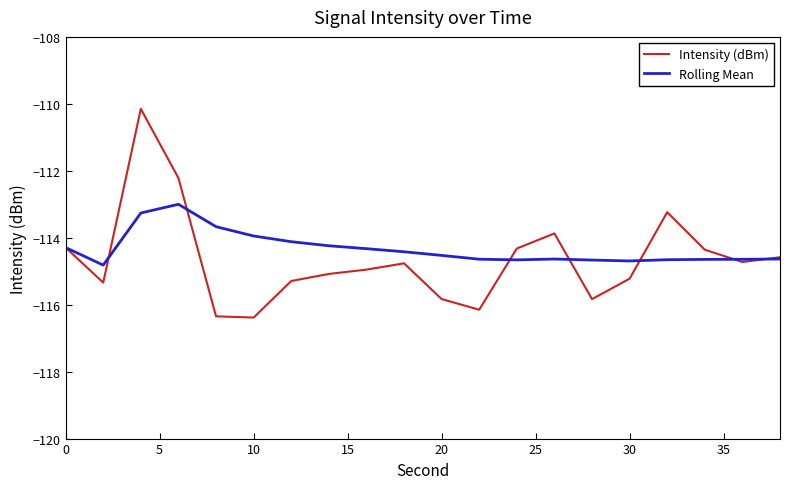

What is the maximum value for Rolling Mean?

-113.0